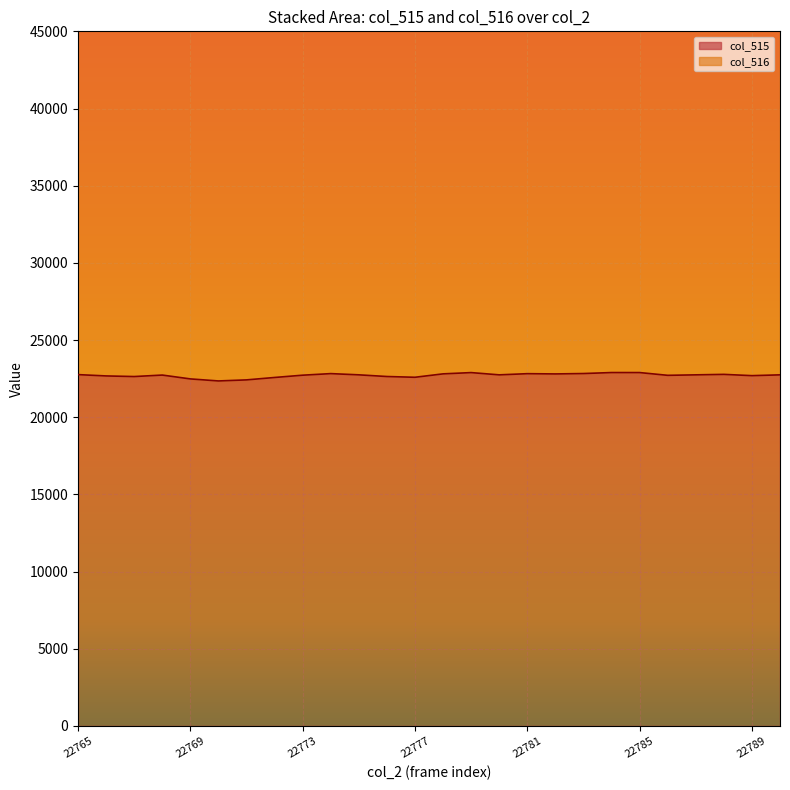

How many lines are shown in the chart?

1